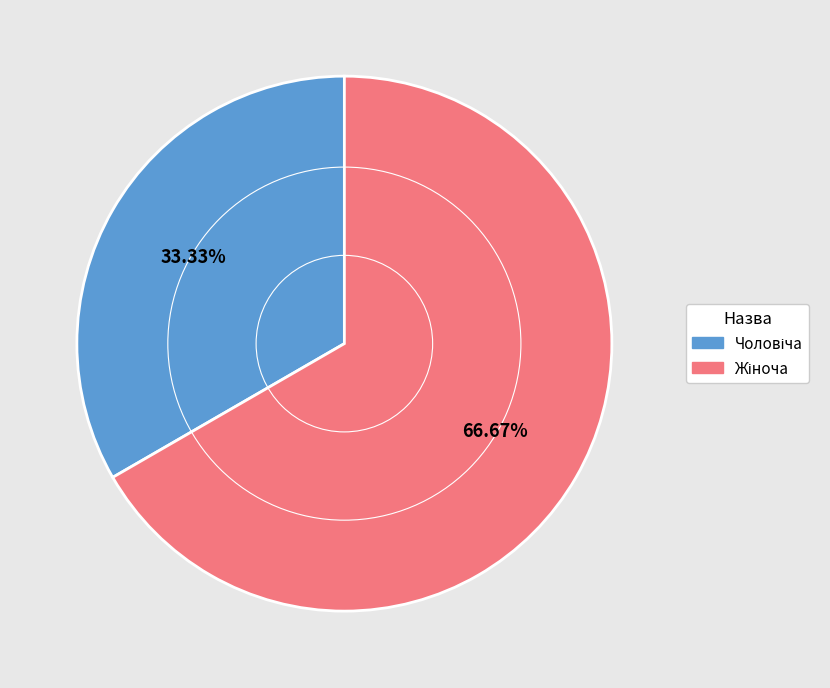

Is there a majority slice in this chart?

Yes